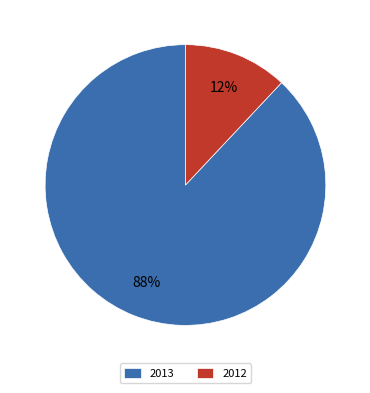

What percentage is the 2013 slice, to the nearest percent?

88%